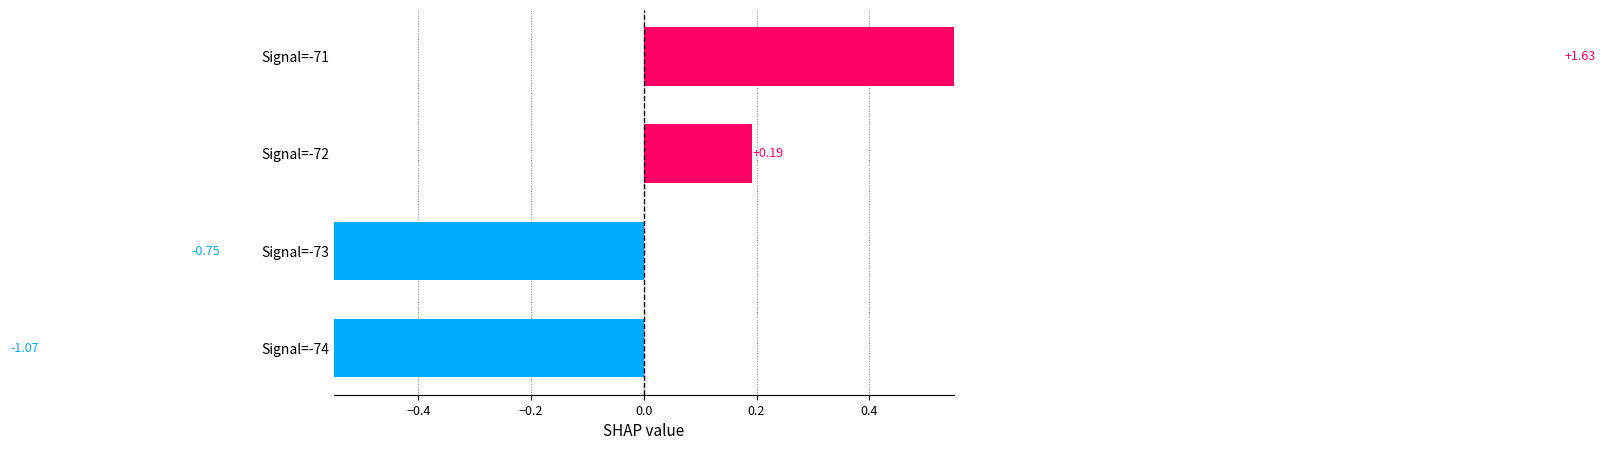

The chart shows a value of -0.2 at Signal=-73. True or false?

False